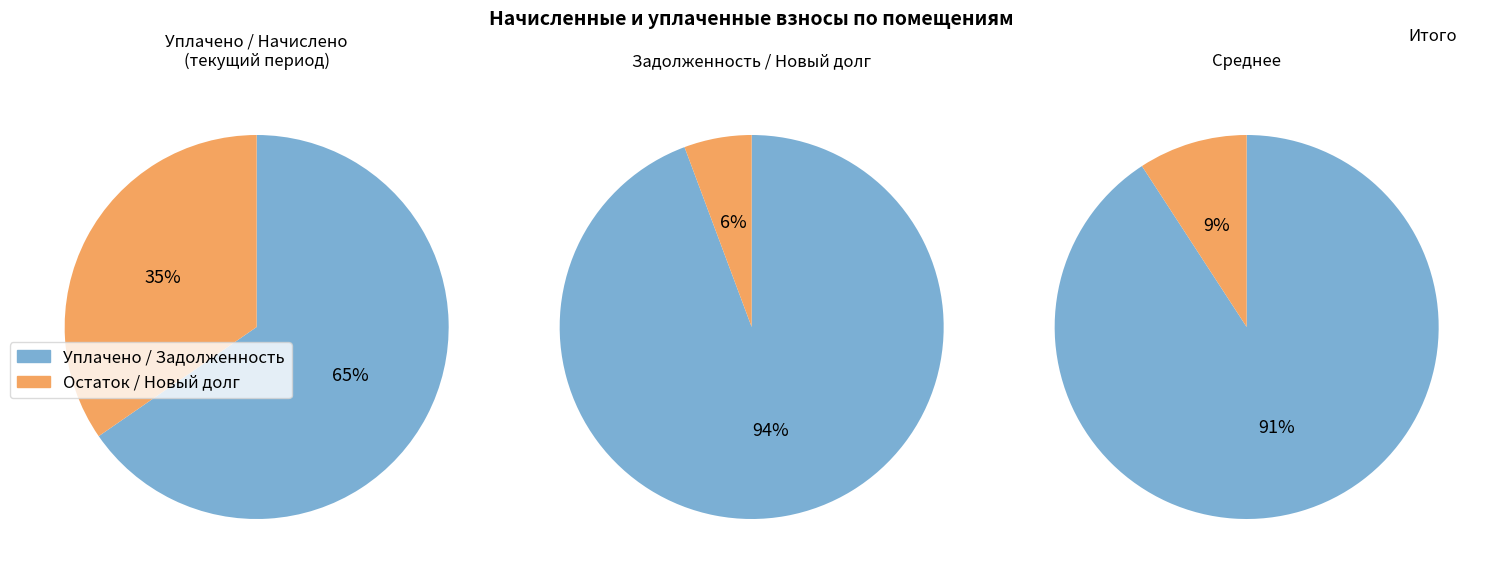

Is it true that 6 is 7% of the pie?

False